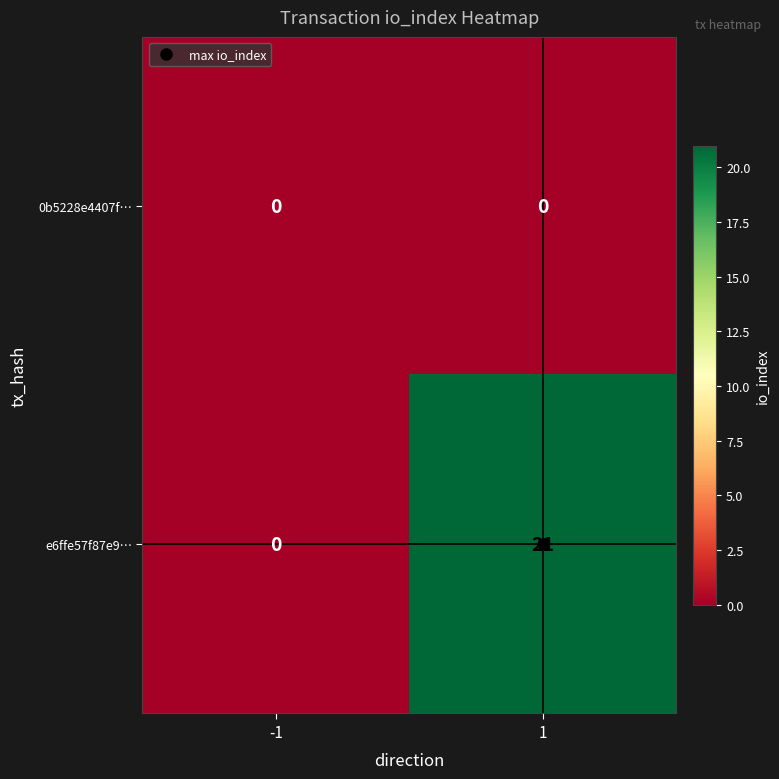

The value of e6ffe57f87e9… at -1 is 0. True or false?

True